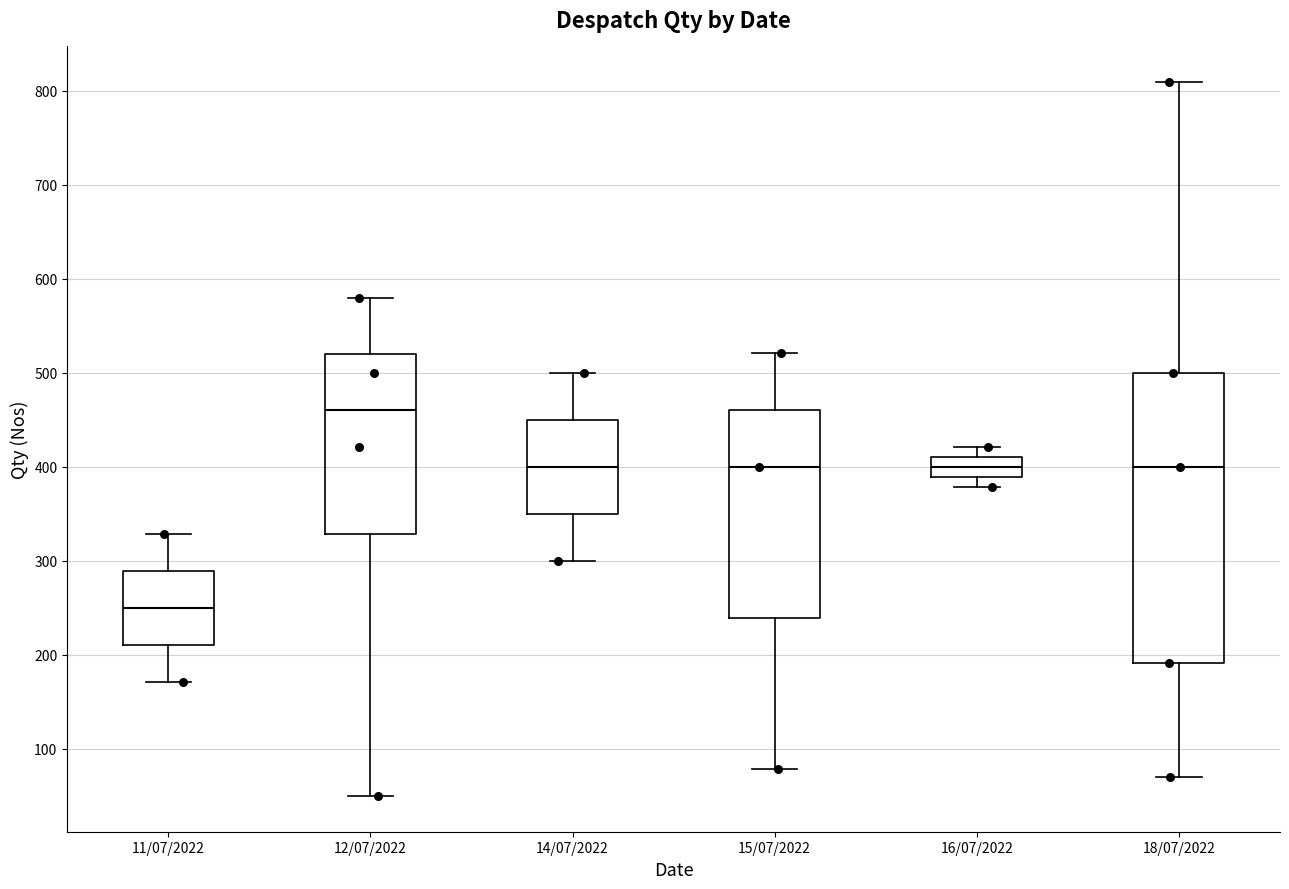

Which box has the lowest median line?

11/07/2022